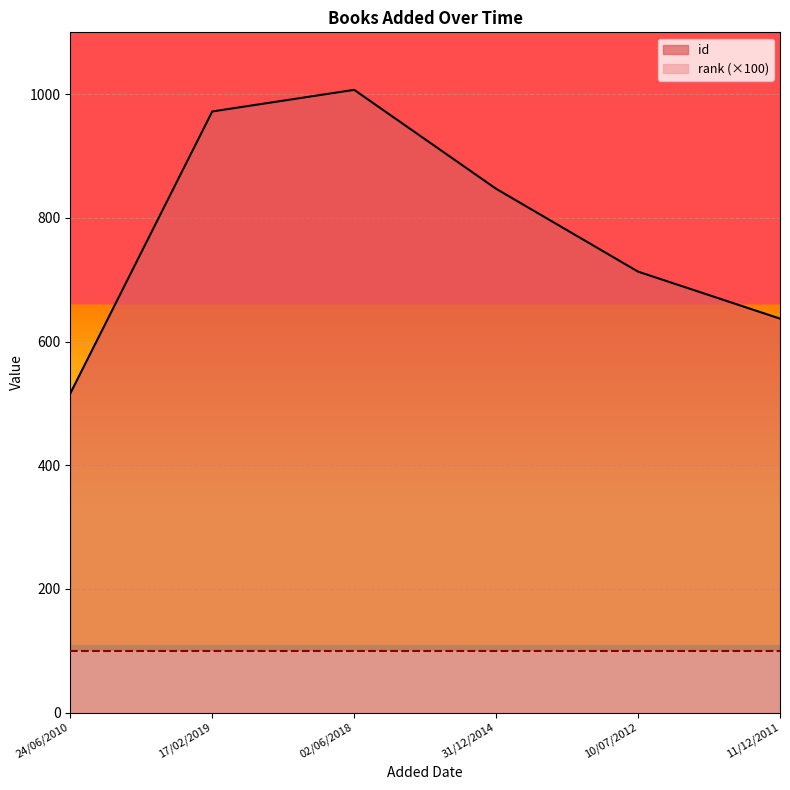

What is the label of the 2nd point from the right?

10/07/2012